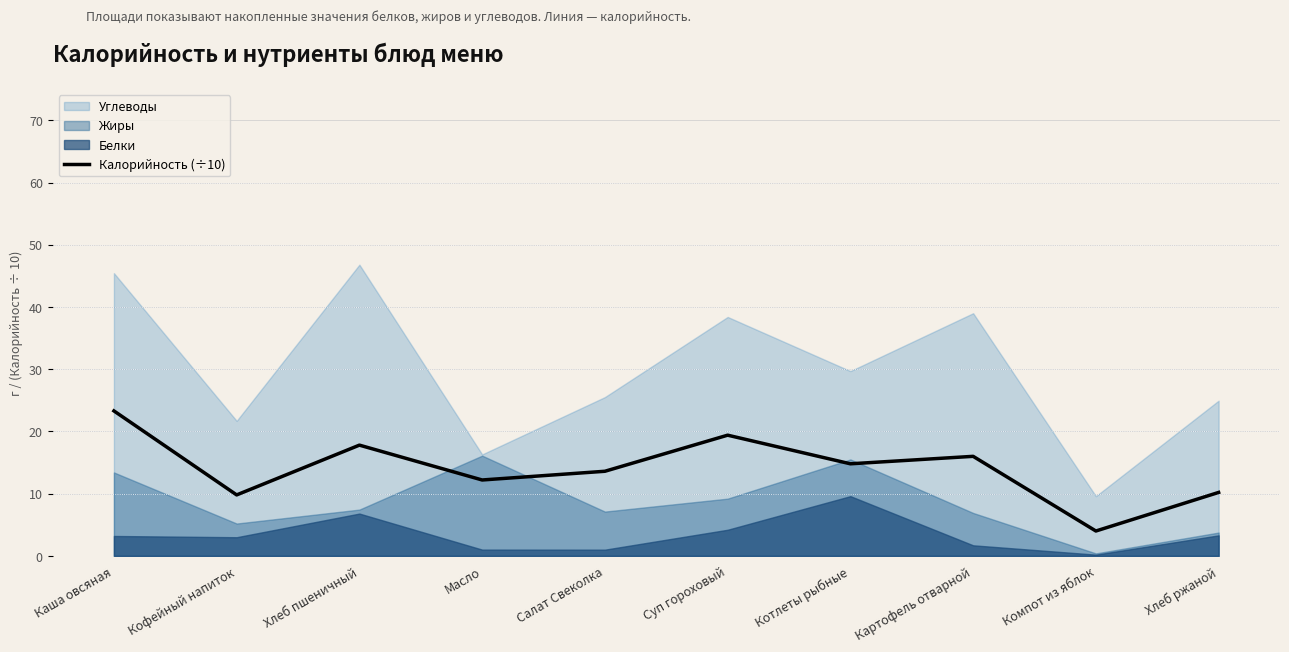

What is the value of the 8th point from the left?

16.0